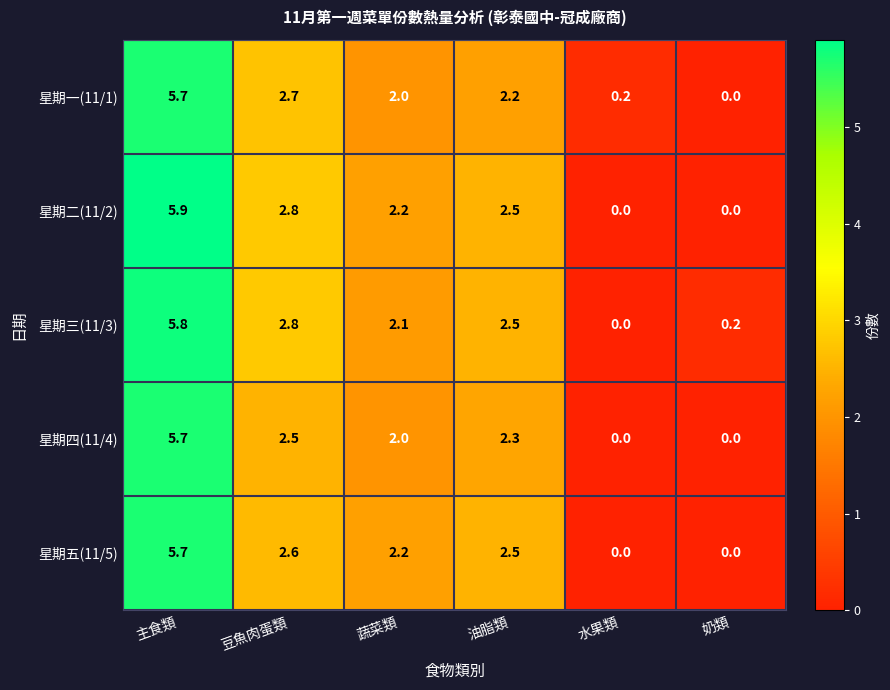

How many series are shown in this chart?

5